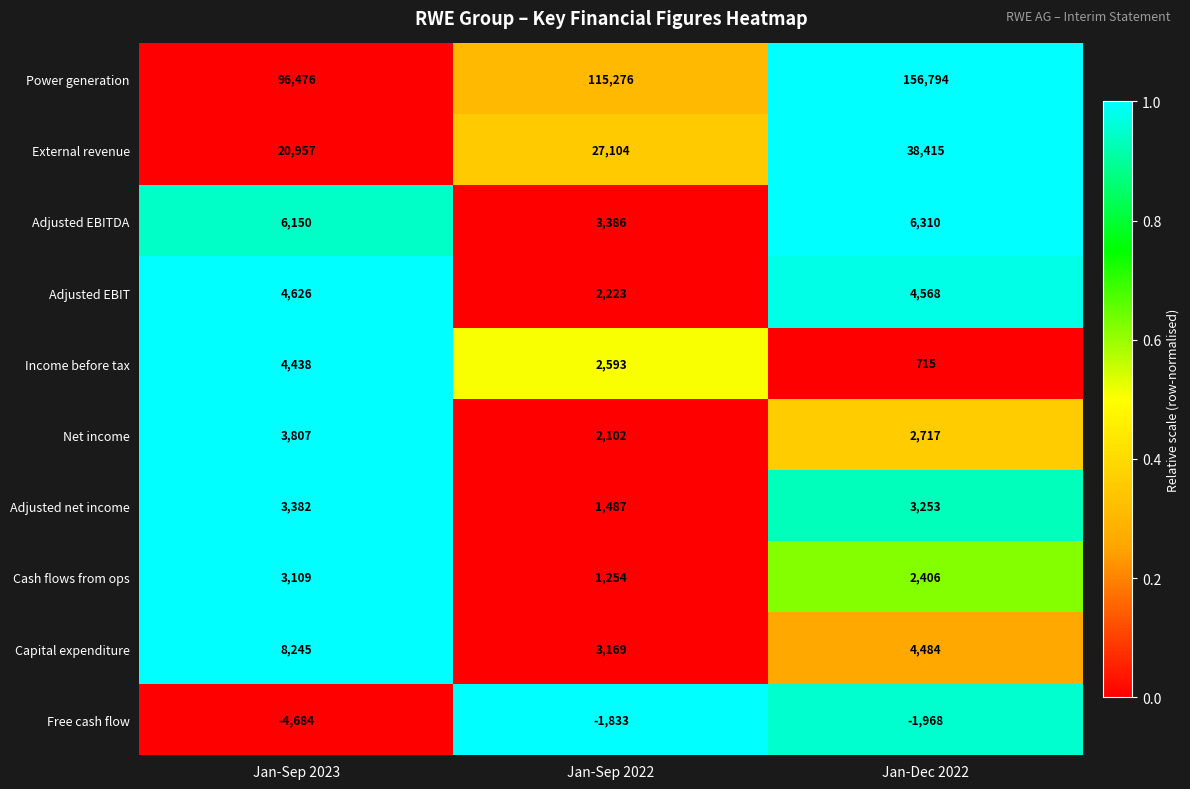

How many data points does each series have?

3